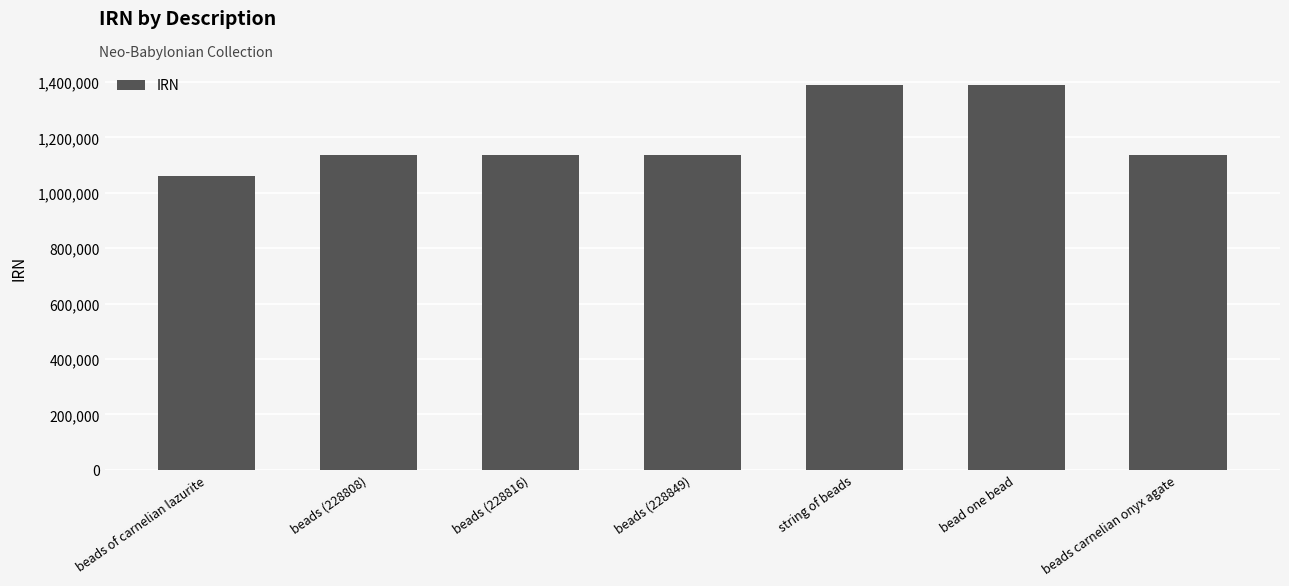

What is the greatest value displayed?

1388083